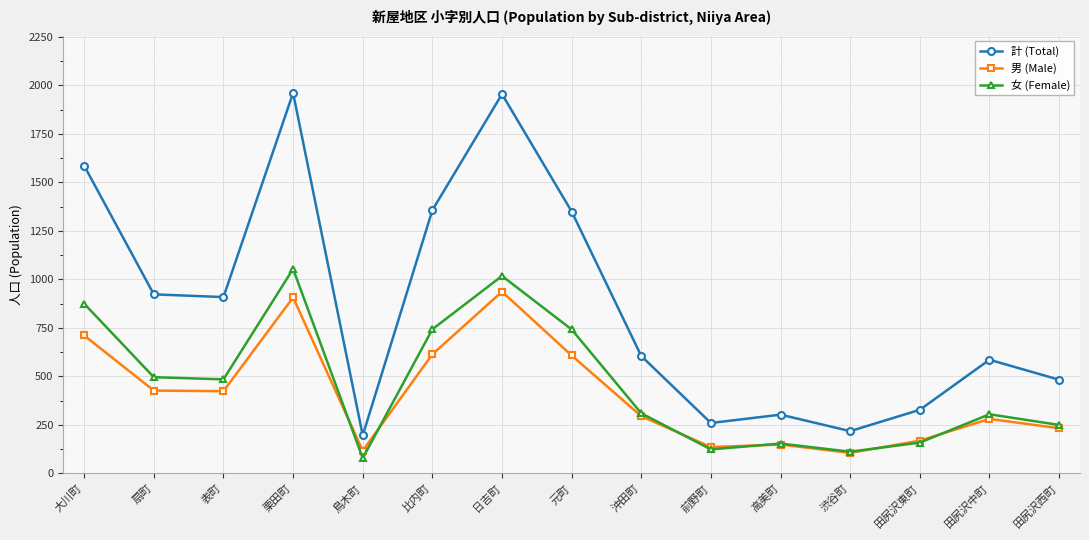

Is the value of 男 (Male) at 前野町 greater than the value of 計 (Total) at 前野町?

No